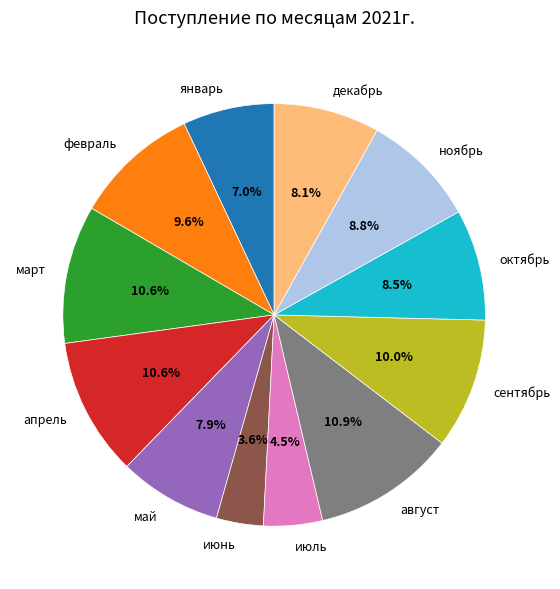

Is it true that август is 11% of the pie?

True